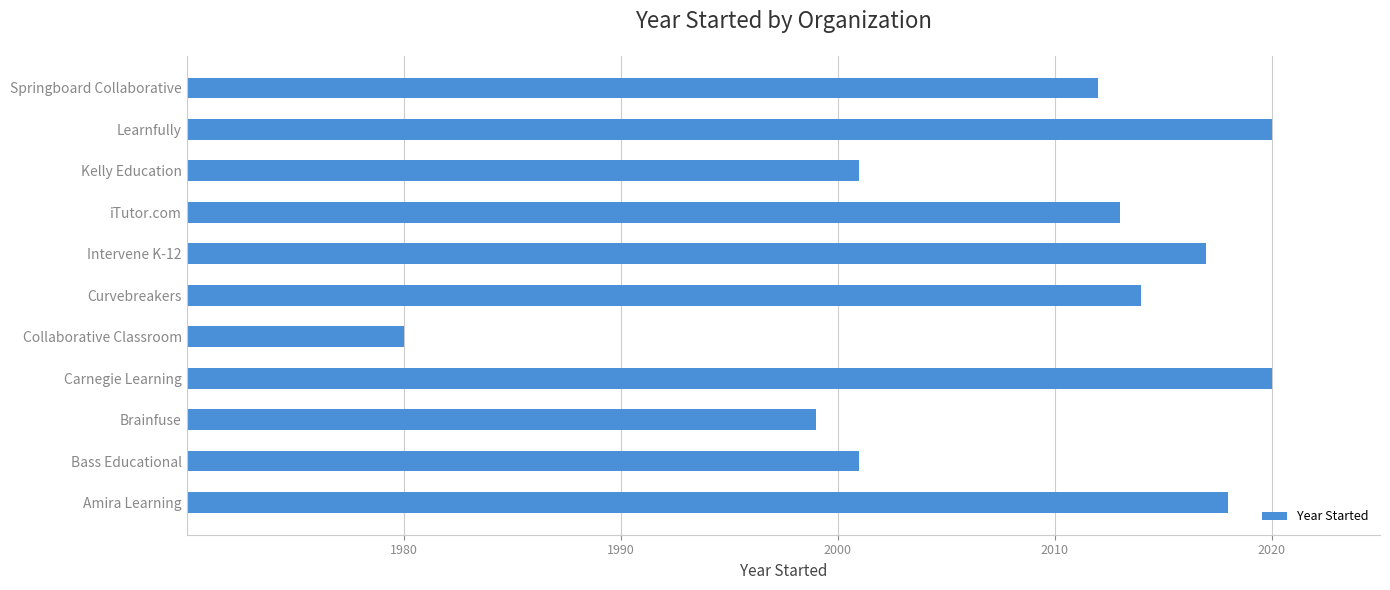

What is the difference between the values at Springboard Collaborative and Amira Learning?

6